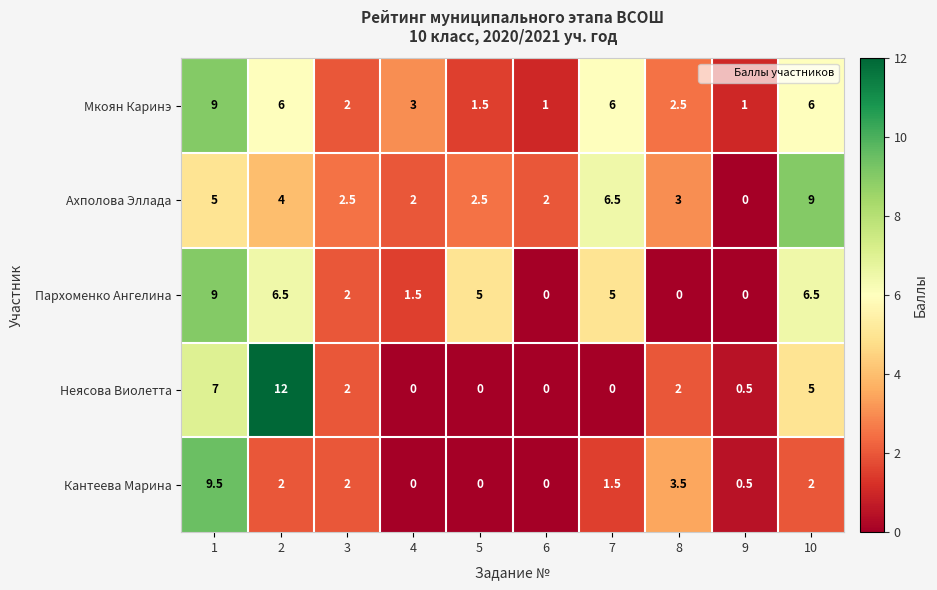

Which series has the largest range (max minus min)?

Неясова Виолетта